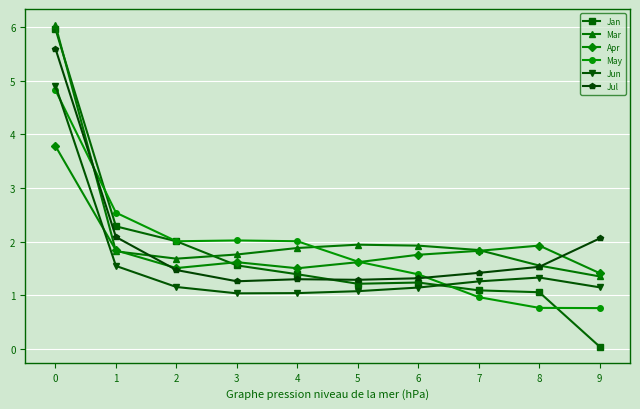

True or false: Jul has a value of 1.3 at 4.

True